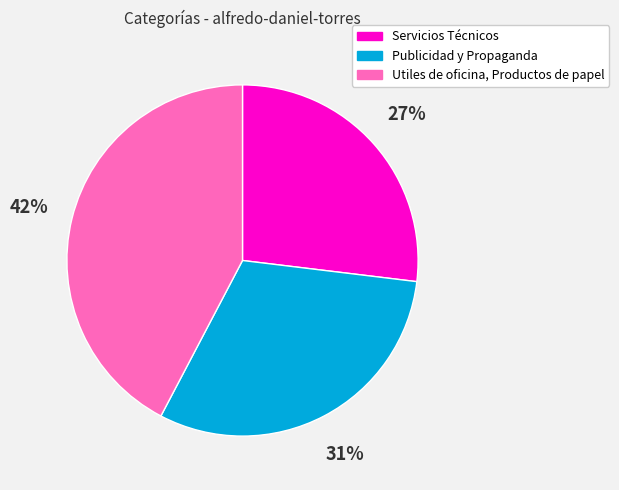

To the nearest percent, what portion does Servicios Técnicos represent?

27%